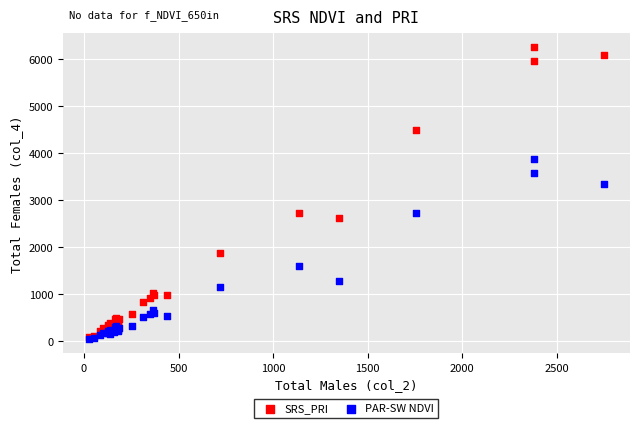

Which series has the largest Y range (max minus min)?

SRS_PRI